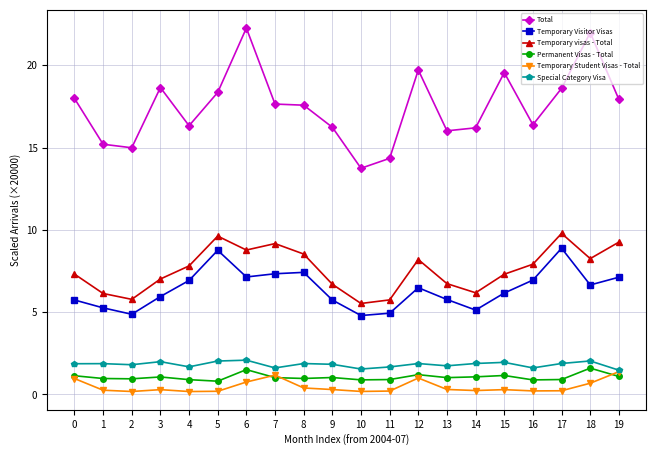

Which series has the largest range (max minus min)?

Total